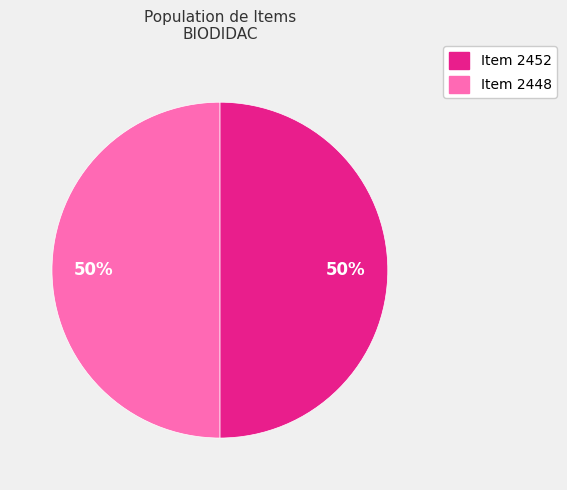

To the nearest percent, what is the average slice percentage?

50%